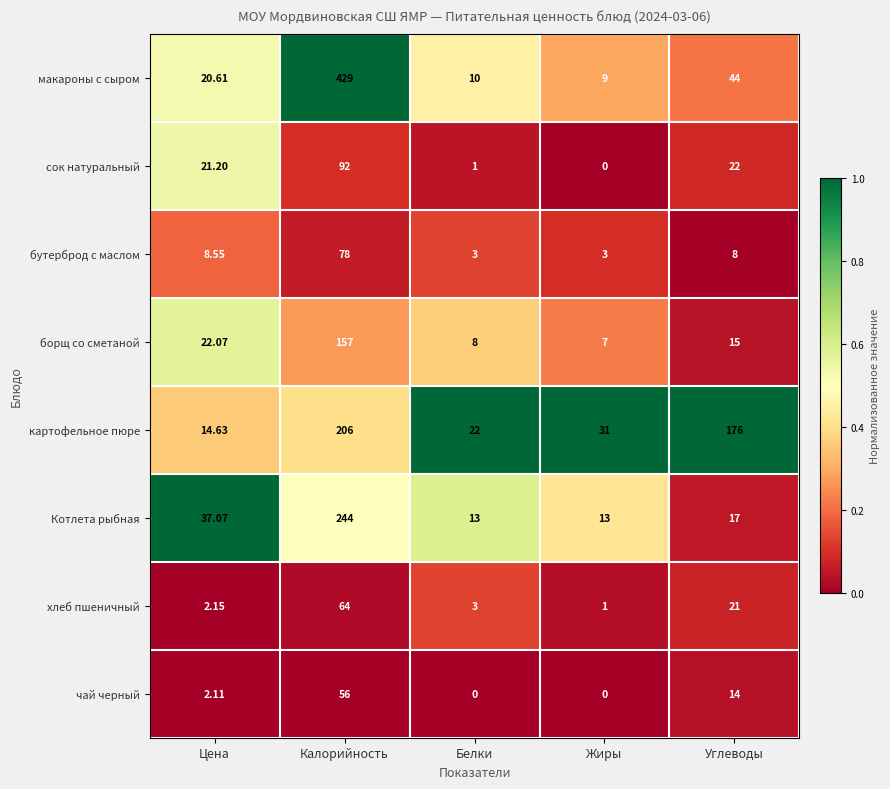

Which series has the widest spread of values?

макароны с сыром